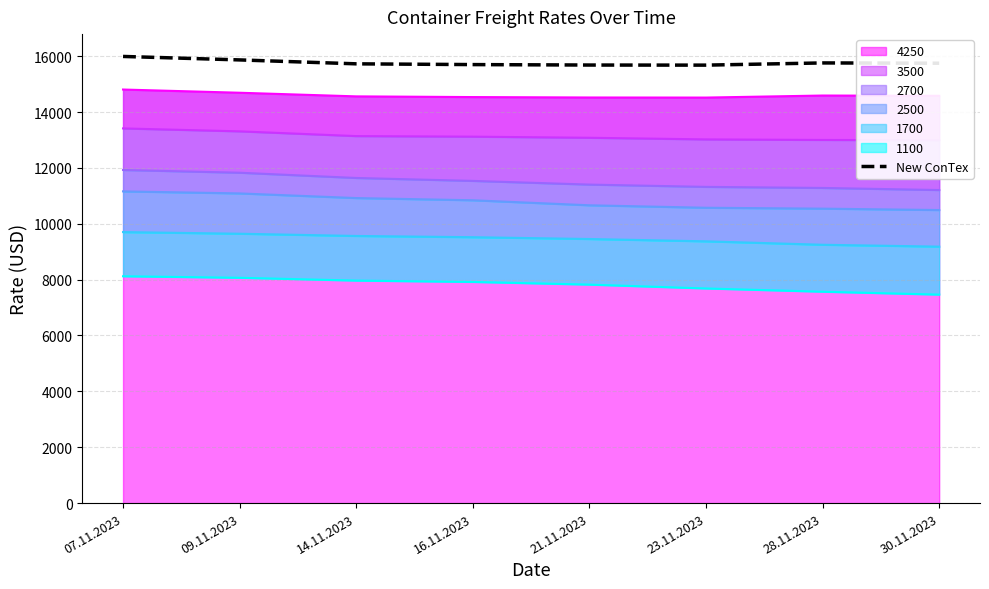

The chart shows a value of 6380.5 at 09.11.2023. True or false?

False